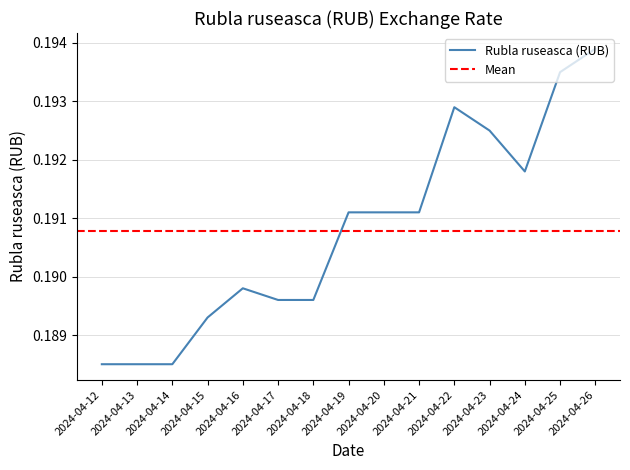

What is the average value?

0.2